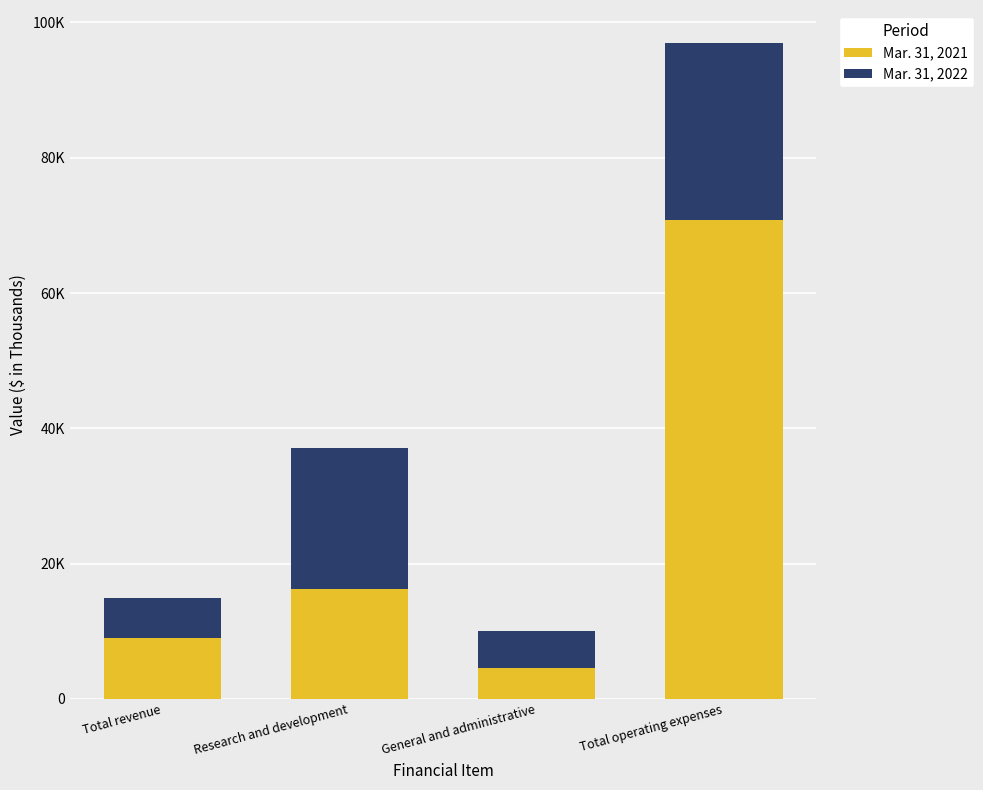

At which category is the sum across all series the highest?

Total operating expenses